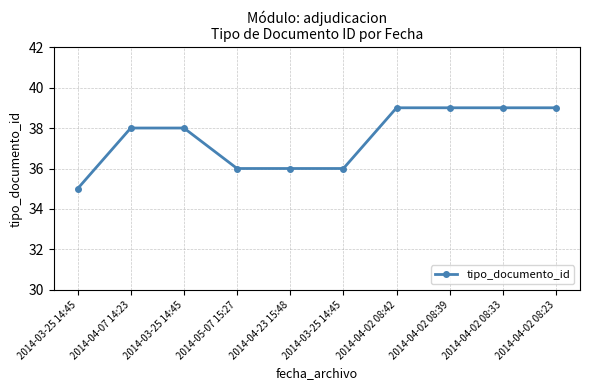

How many data points does each series have?

10